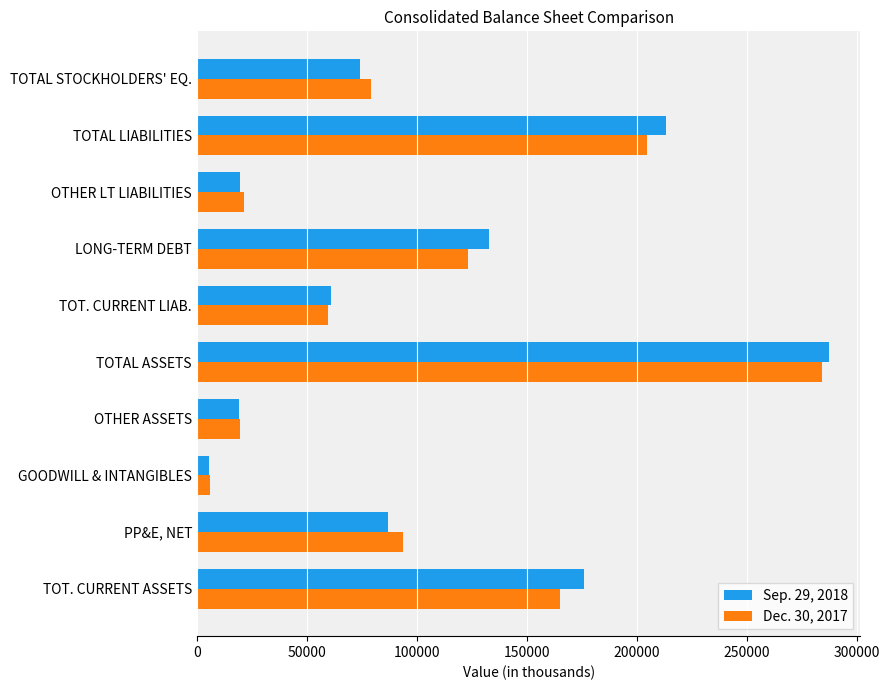

What is the total value across all series at TOT. CURRENT LIAB.?

120515